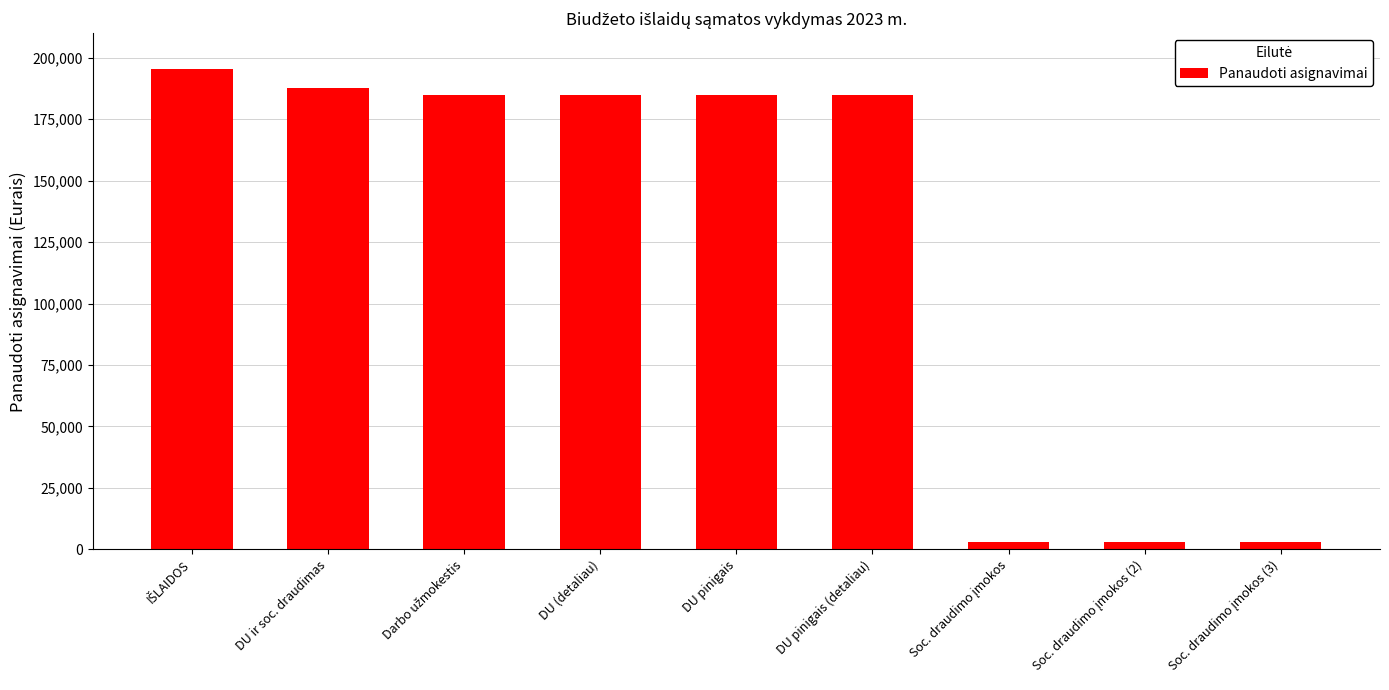

What value does the data have at DU ir soc. draudimas?

187777.6